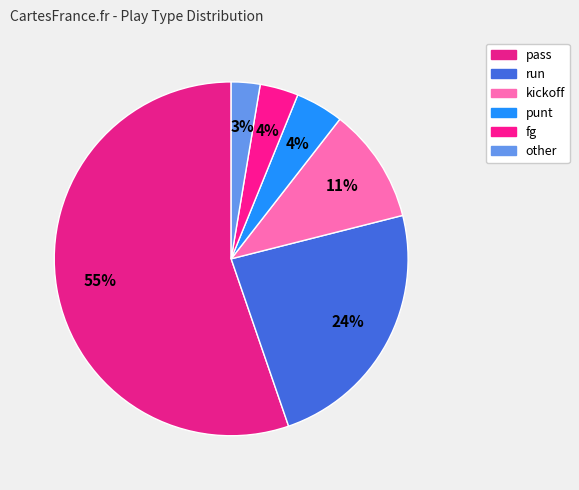

How many slices are in this pie chart?

6